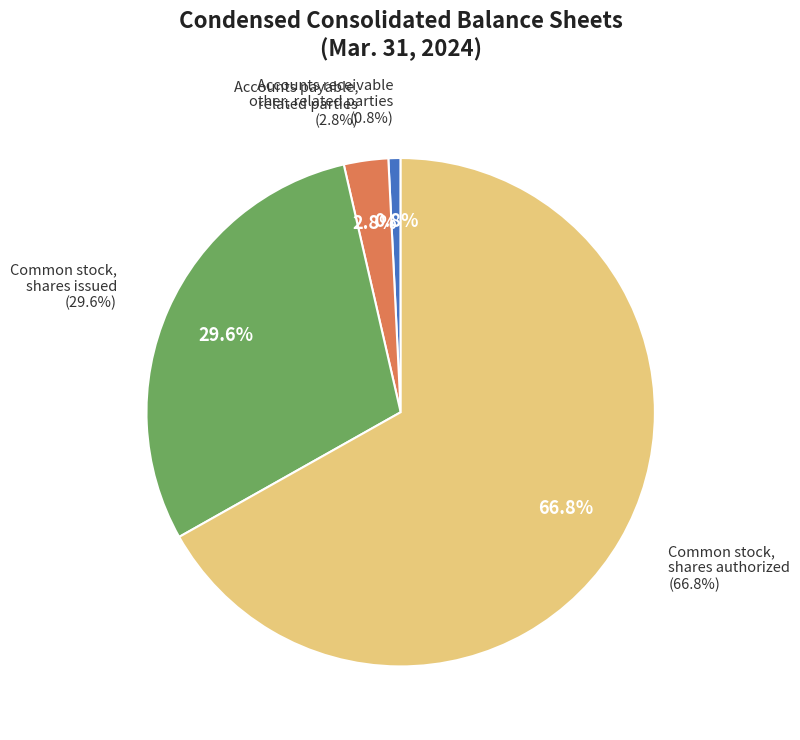

Which has a higher value, Common stock,
shares issued or Common stock,
shares authorized?

Common stock,
shares authorized